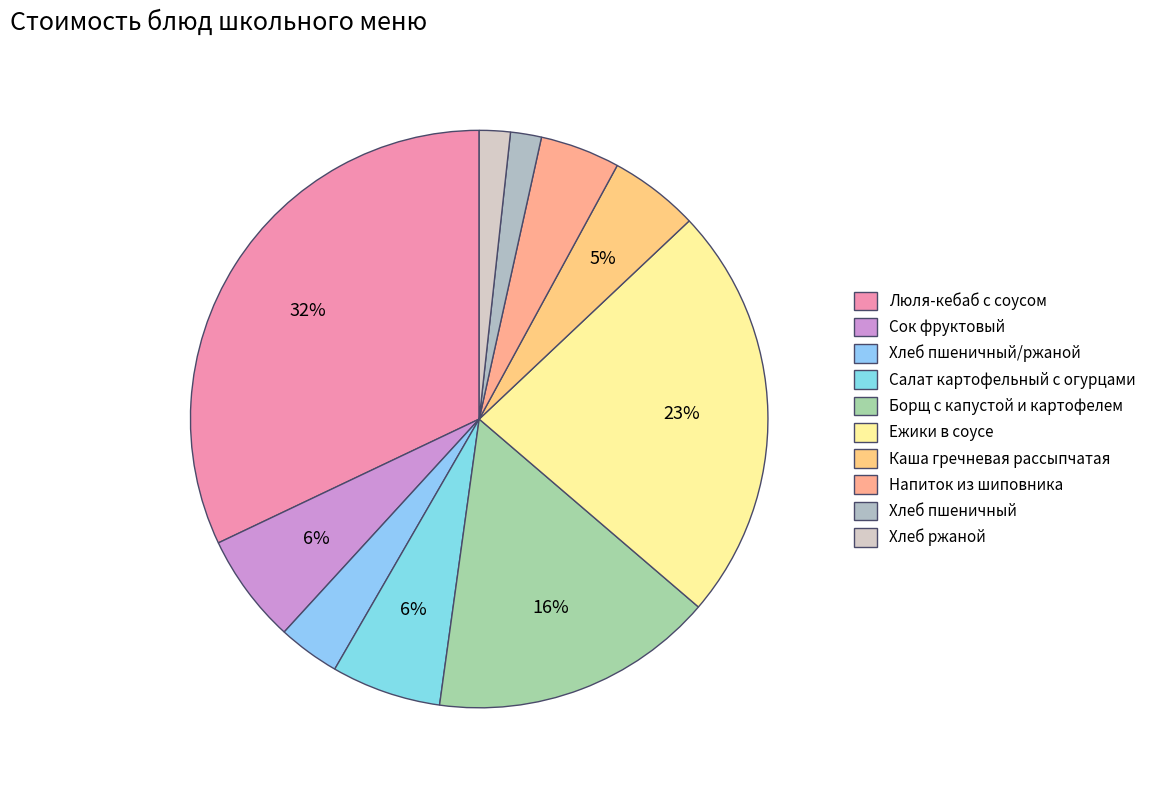

How many slices are in this pie chart?

10